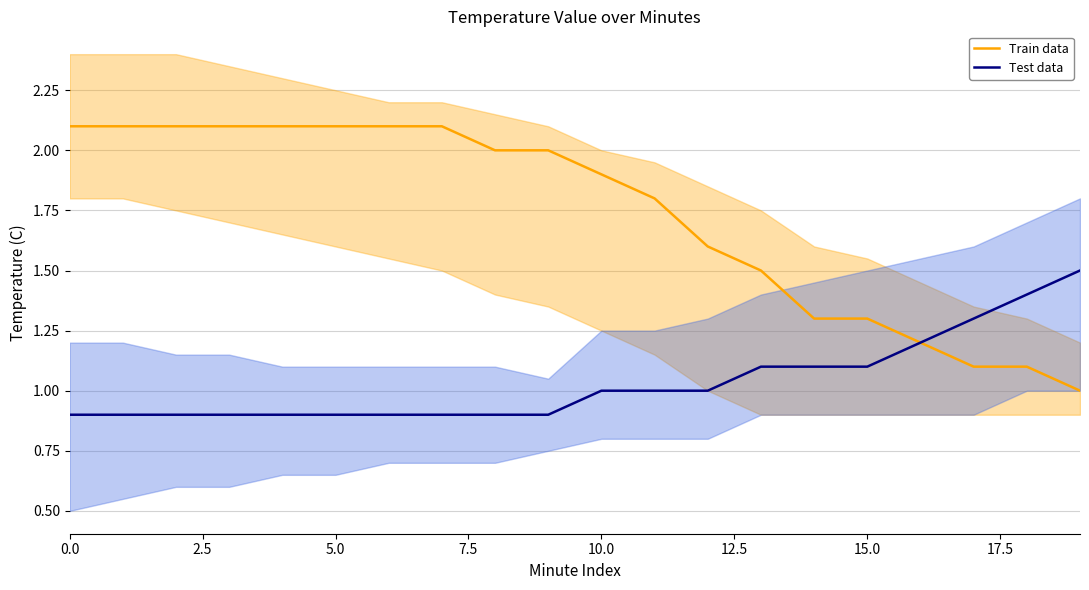

How many data points in Train data are above 2?

8